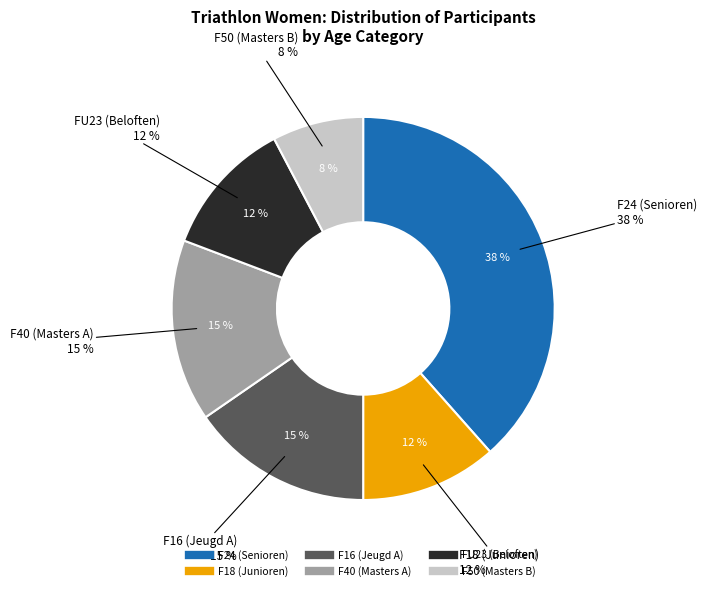

To the nearest percent, what percentage of the pie is F16 (Jeugd A)?

15%